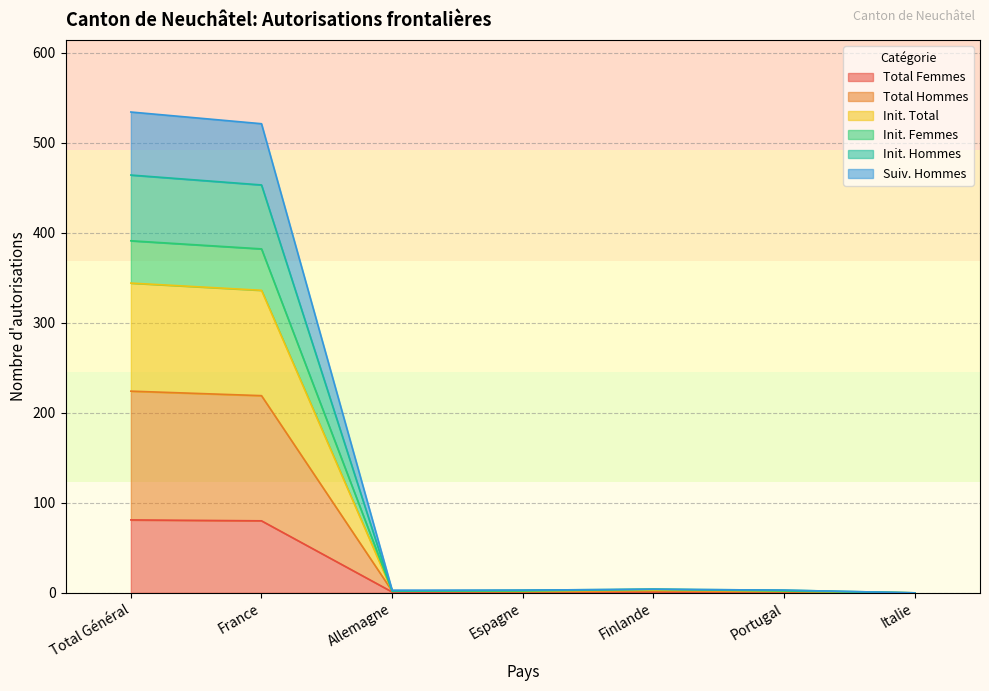

Which series has the widest spread of values?

Total Hommes